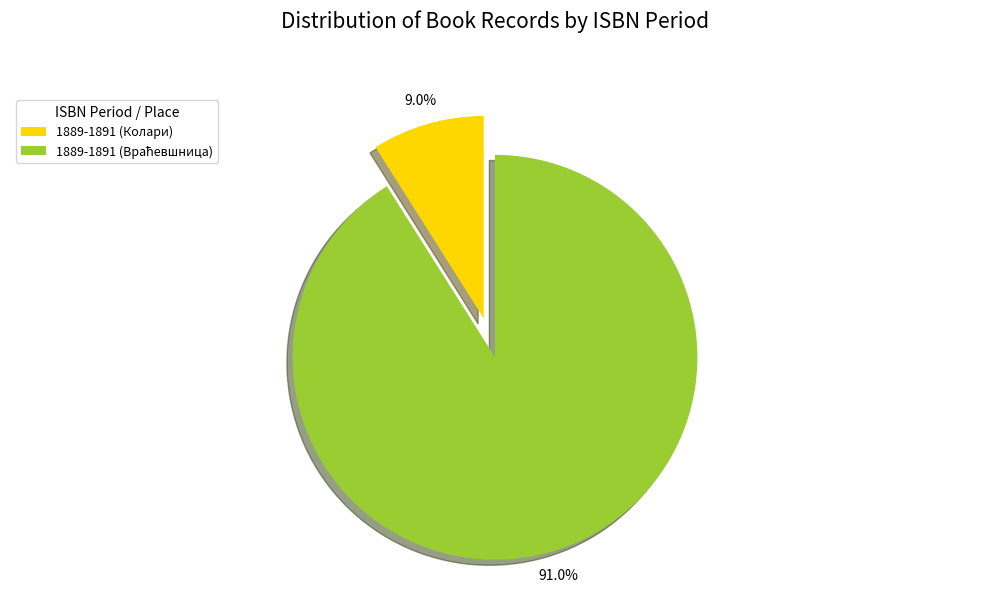

Which category has the smallest portion of the pie?

1889-1891 (Колари)